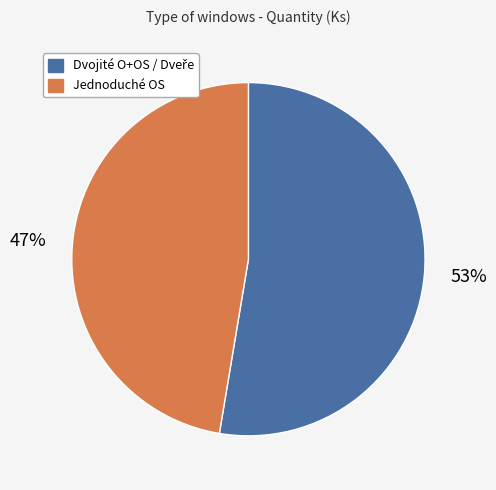

To the nearest percent, what is the average slice percentage?

50%